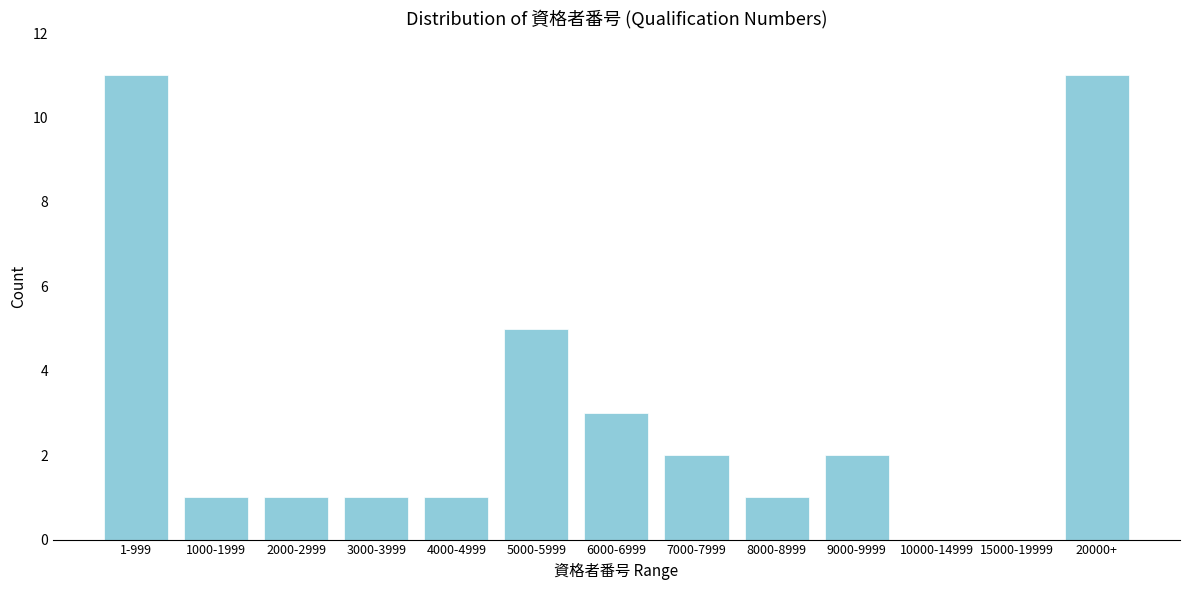

Reading left to right, what are all the values shown in this chart?

1-999=11	1000-1999=1	2000-2999=1	3000-3999=1	4000-4999=1	5000-5999=5	6000-6999=3	7000-7999=2	8000-8999=1	9000-9999=2	10000-14999=0	15000-19999=0	20000+=11